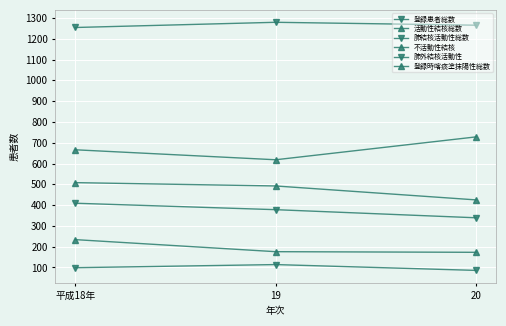

Read the 肺外結核活動性 value at 20, to the nearest 5.

85